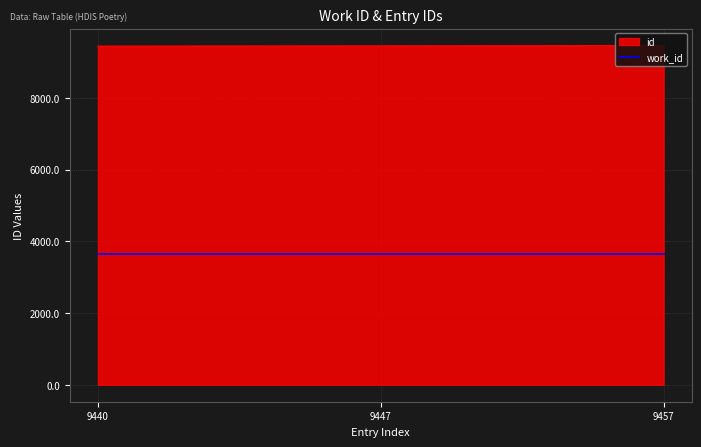

List the series in order of their peak value, lowest first.

work_id, id